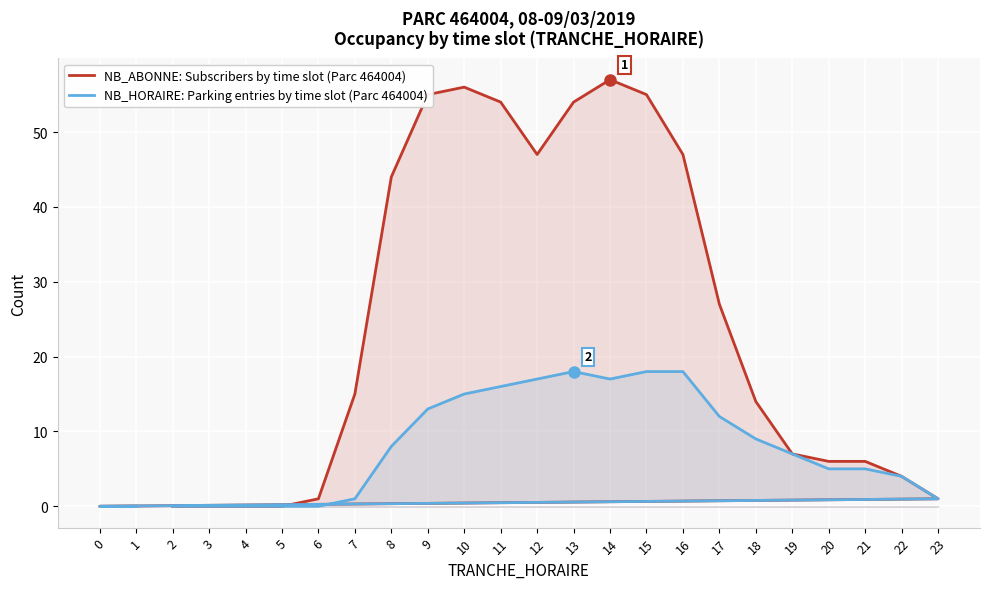

How many lines are shown in the chart?

2